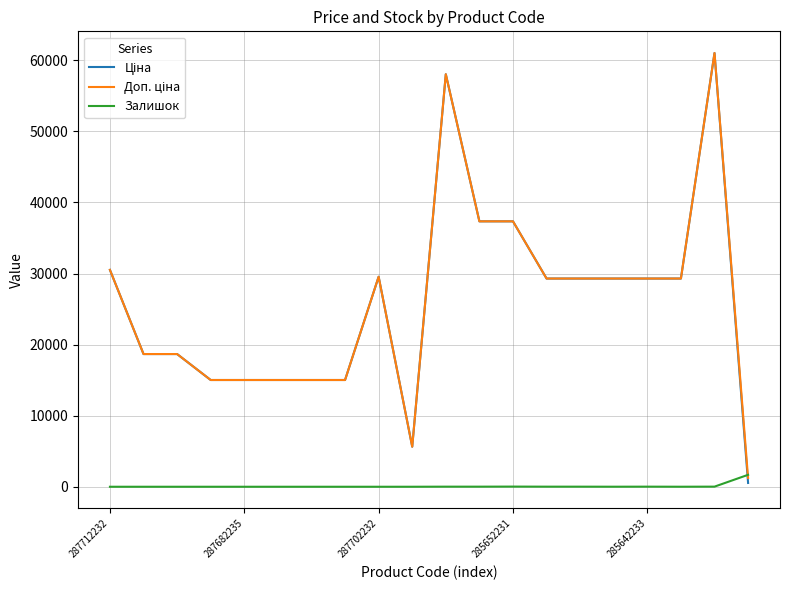

Does the chart display data point markers on the line(s)?

No